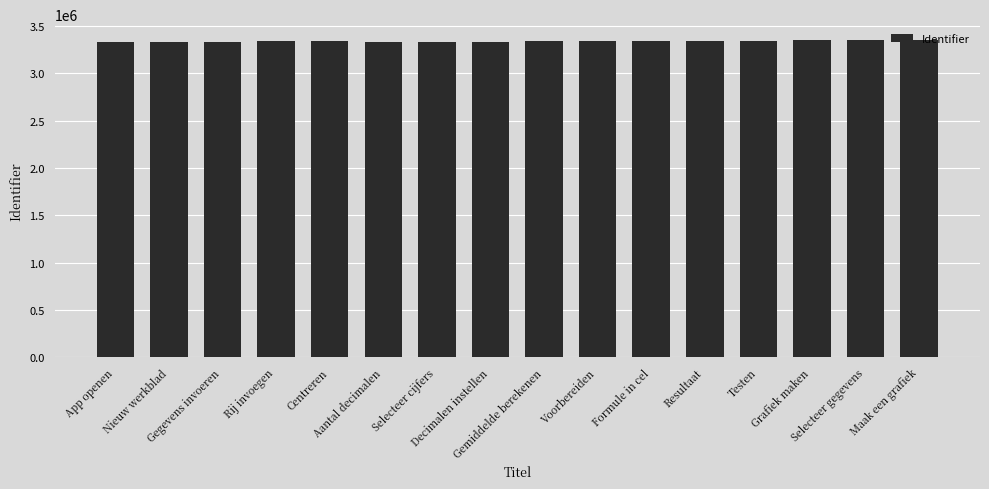

What is the value of the 14th bar from the left?

3354138